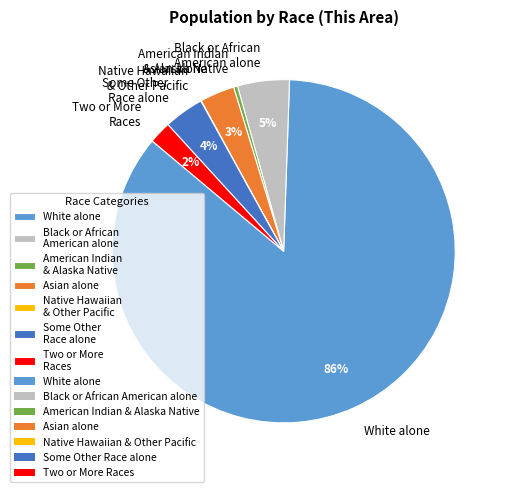

True or false: Black or African American alone accounts for 5% of the total.

True